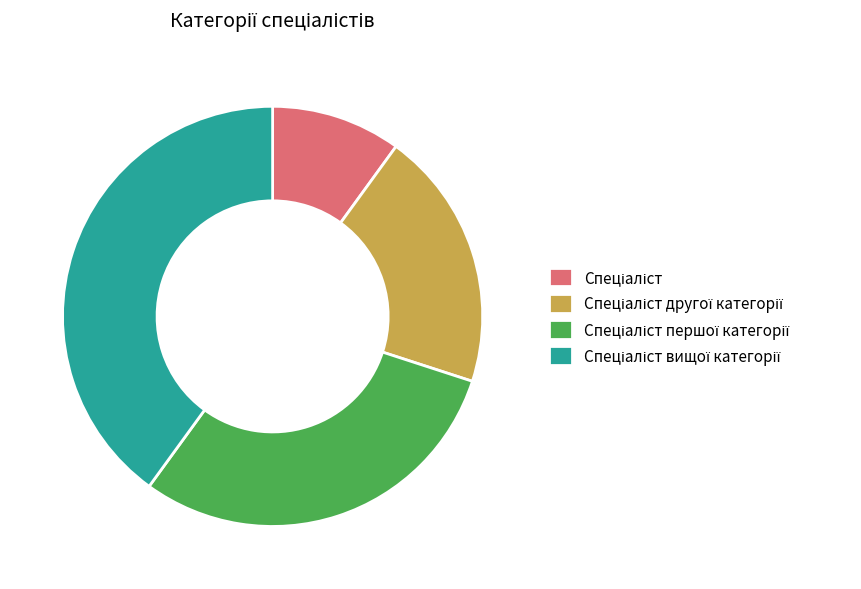

Does any single category account for the majority?

No